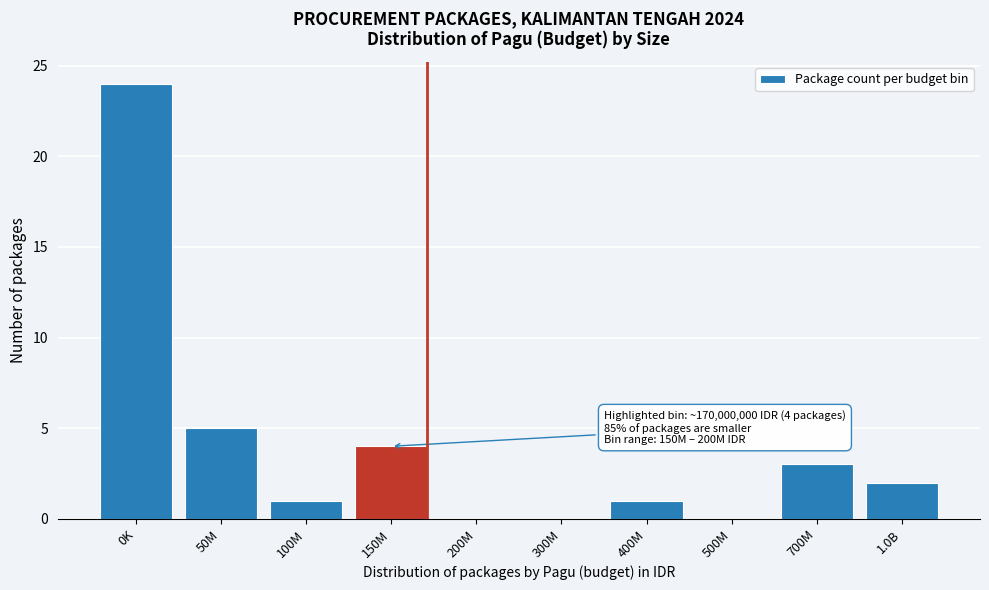

Reading right to left, list all the values displayed in this chart.

1.0B=2	700M=3	500M=0	400M=1	300M=0	200M=0	150M=4	100M=1	50M=5	0K=24